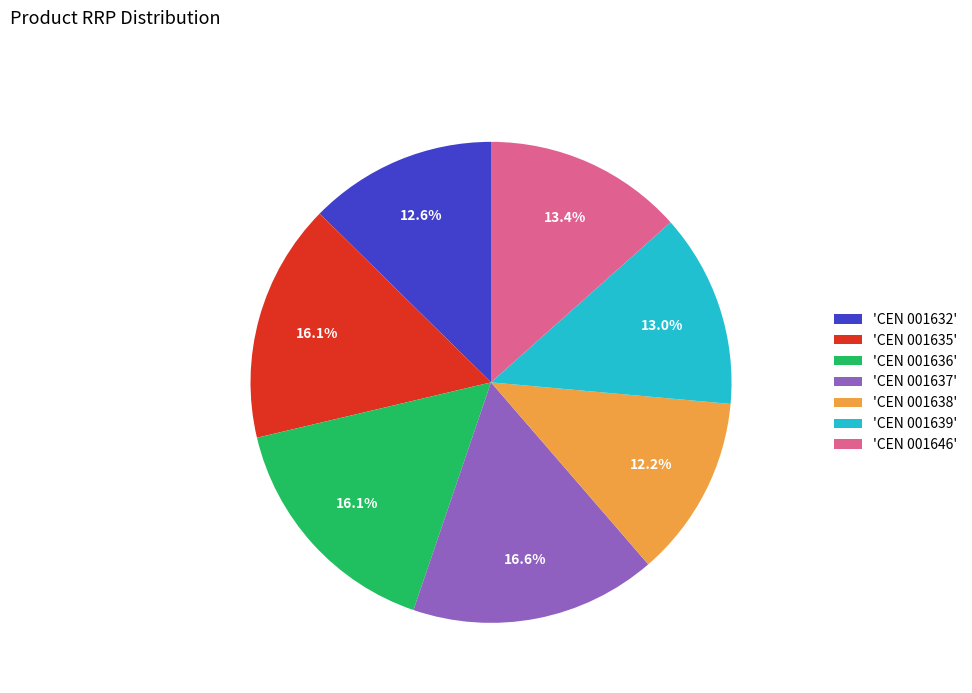

What percentage is NOT represented by 'CEN 001632'?

87.4%